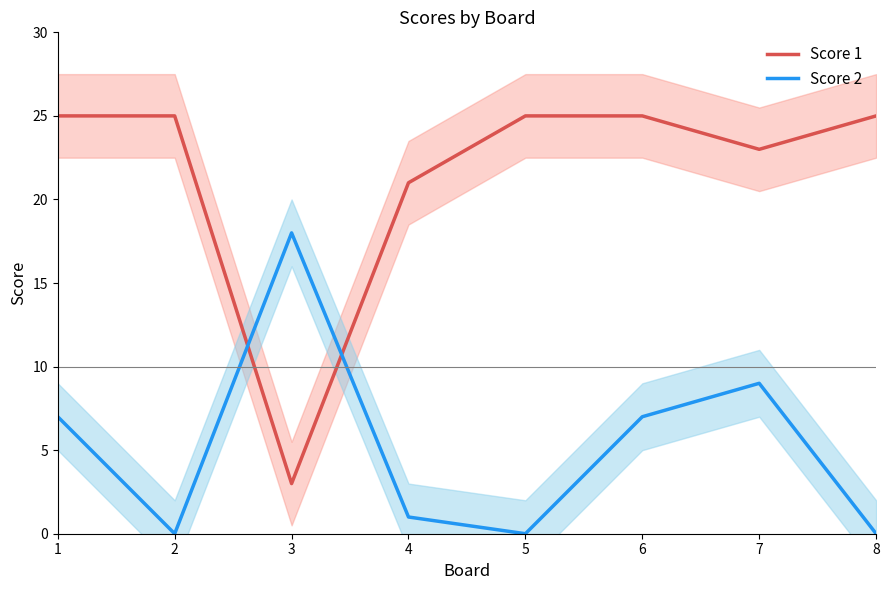

Rank the categories by Score 2 value from lowest to highest.

2, 5, 8, 4, 1, 6, 7, 3